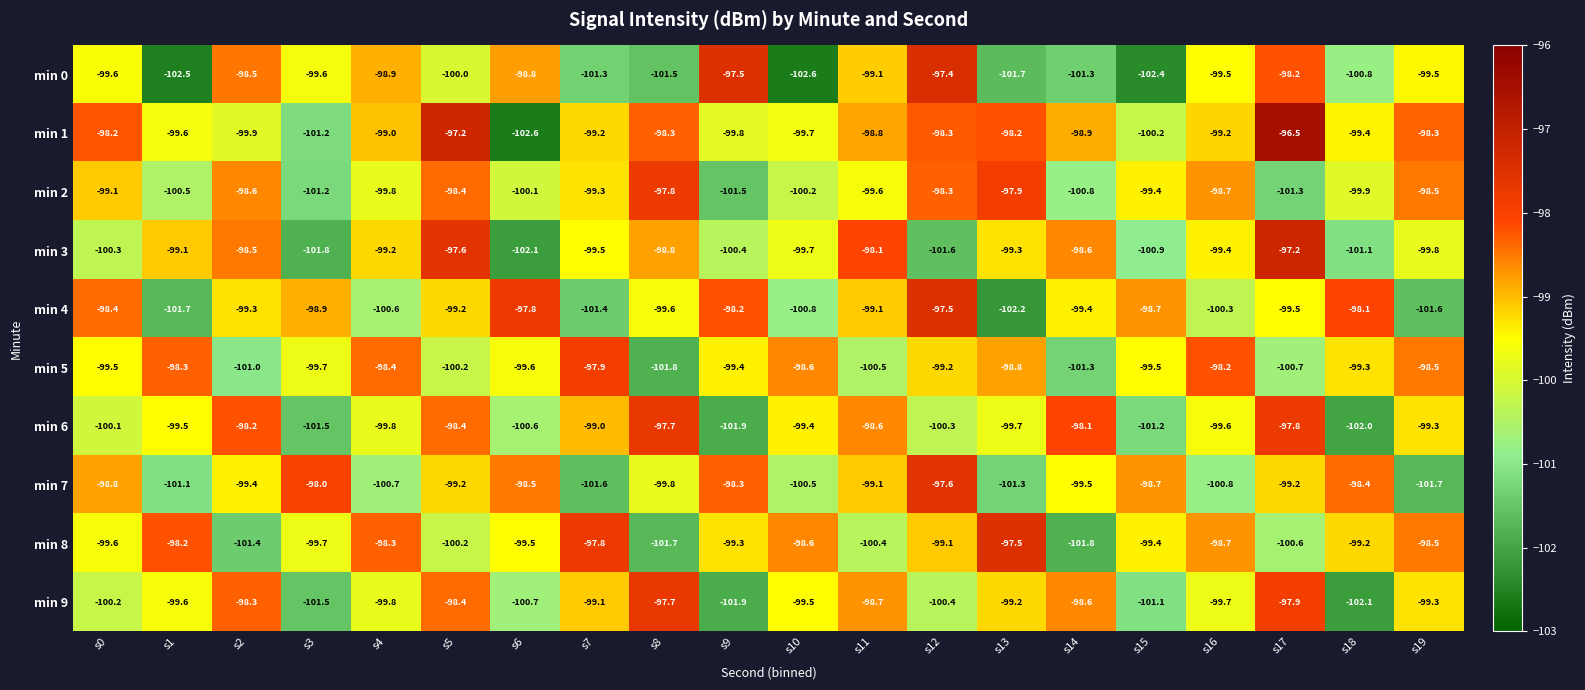

Which series has the largest total across all categories?

min 1